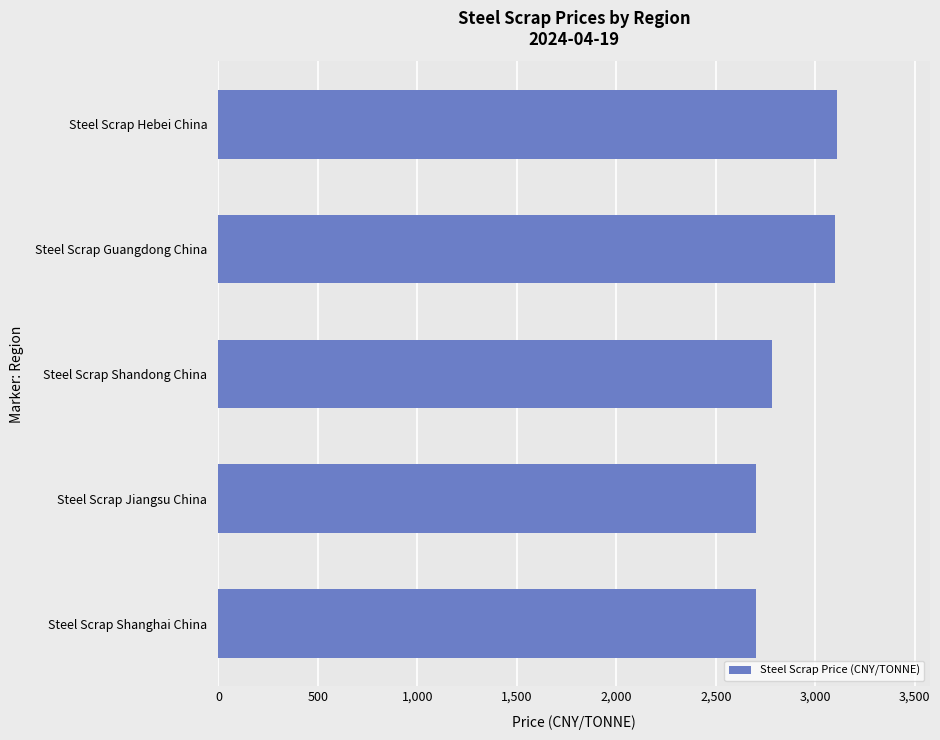

The value at Steel Scrap Hebei China is 1622. True or false?

False